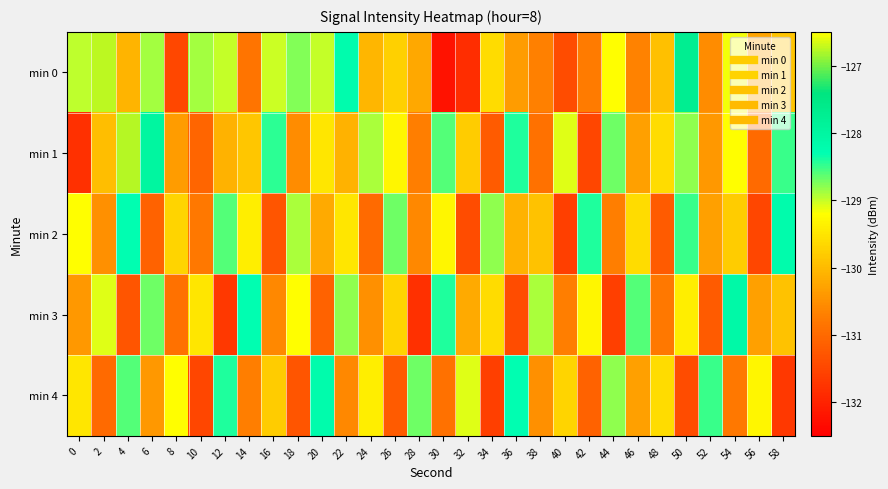

Reading left to right, list all the values displayed in this chart.

min 0: 0=-129.0	2=-126.7	4=-130.1	6=-128.9	8=-131.5	10=-128.9	12=-129.0	14=-130.8	16=-129.0	18=-128.8	20=-129.0	22=-128.2	24=-130.0	26=-129.7	28=-130.2	30=-132.2	32=-131.8	34=-129.6	36=-130.4	38=-130.7	40=-131.4	42=-130.8	44=-129.2	46=-130.7	48=-129.9	50=-127.7	52=-130.5	54=-129.2	56=-130.3	58=-129.9
min 1: 0=-131.8	2=-130.0	4=-126.8	6=-128.0	8=-130.3	10=-131.1	12=-130.1	14=-129.9	16=-128.4	18=-130.5	20=-129.5	22=-130.1	24=-128.9	26=-129.3	28=-130.7	30=-128.6	32=-129.8	34=-131.2	36=-128.4	38=-130.9	40=-129.1	42=-131.5	44=-128.7	46=-130.3	48=-129.6	50=-128.8	52=-130.4	54=-129.2	56=-131.0	58=-128.5
min 2: 0=-129.2	2=-130.5	4=-128.3	6=-131.1	8=-129.7	10=-130.8	12=-128.6	14=-129.4	16=-131.3	18=-128.9	20=-130.2	22=-129.5	24=-131.0	26=-128.7	28=-130.6	30=-129.3	32=-131.4	34=-128.8	36=-130.1	38=-129.9	40=-131.6	42=-128.4	44=-130.7	46=-129.6	48=-131.2	50=-128.5	52=-130.3	54=-129.8	56=-131.5	58=-128.2
min 3: 0=-130.4	2=-129.1	4=-131.3	6=-128.7	8=-130.9	10=-129.5	12=-131.7	14=-128.3	16=-130.6	18=-129.2	20=-131.1	22=-128.8	24=-130.5	26=-129.7	28=-131.8	30=-128.4	32=-130.2	34=-129.6	36=-131.4	38=-128.9	40=-130.7	42=-129.3	44=-131.6	46=-128.6	48=-130.8	50=-129.4	52=-131.2	54=-128.1	56=-130.3	58=-129.9
min 4: 0=-129.5	2=-131.0	4=-128.6	6=-130.4	8=-129.2	10=-131.5	12=-128.4	14=-130.7	16=-129.8	18=-131.3	20=-128.2	22=-130.6	24=-129.4	26=-131.2	28=-128.7	30=-130.9	32=-129.1	34=-131.6	36=-128.3	38=-130.5	40=-129.7	42=-131.1	44=-128.8	46=-130.3	48=-129.6	50=-131.4	52=-128.5	54=-130.8	56=-129.3	58=-131.7